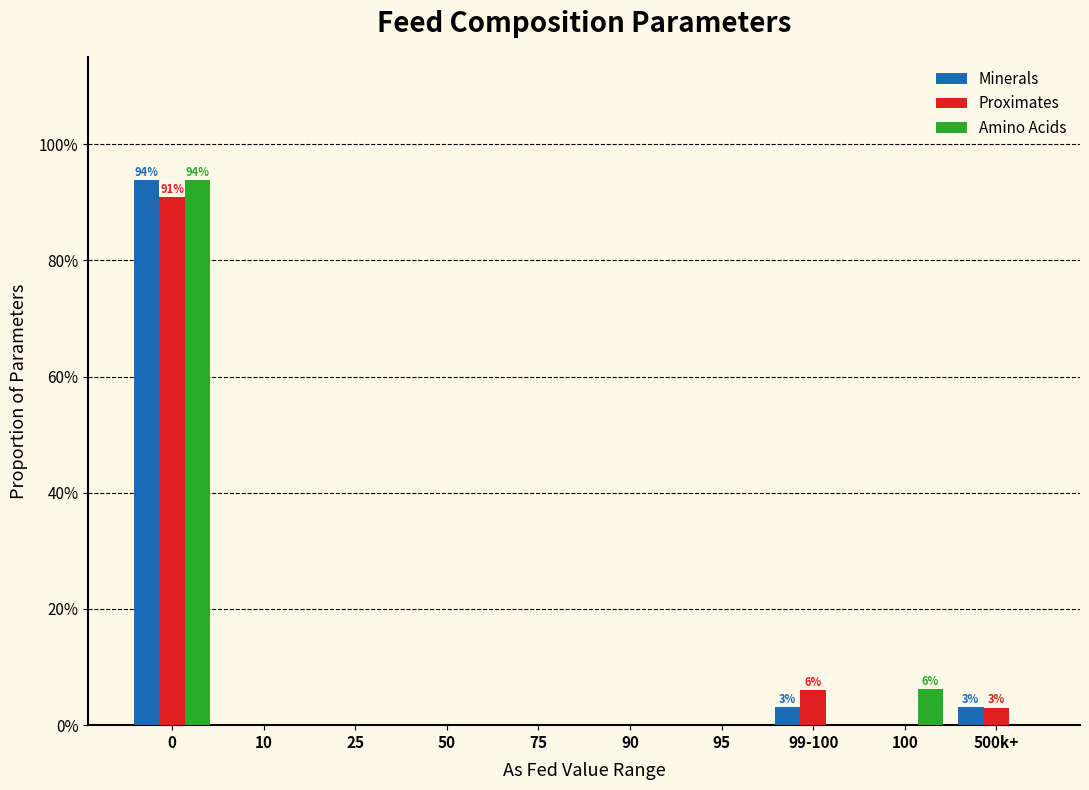

What are all the series names shown in the legend?

Minerals, Proximates, Amino Acids